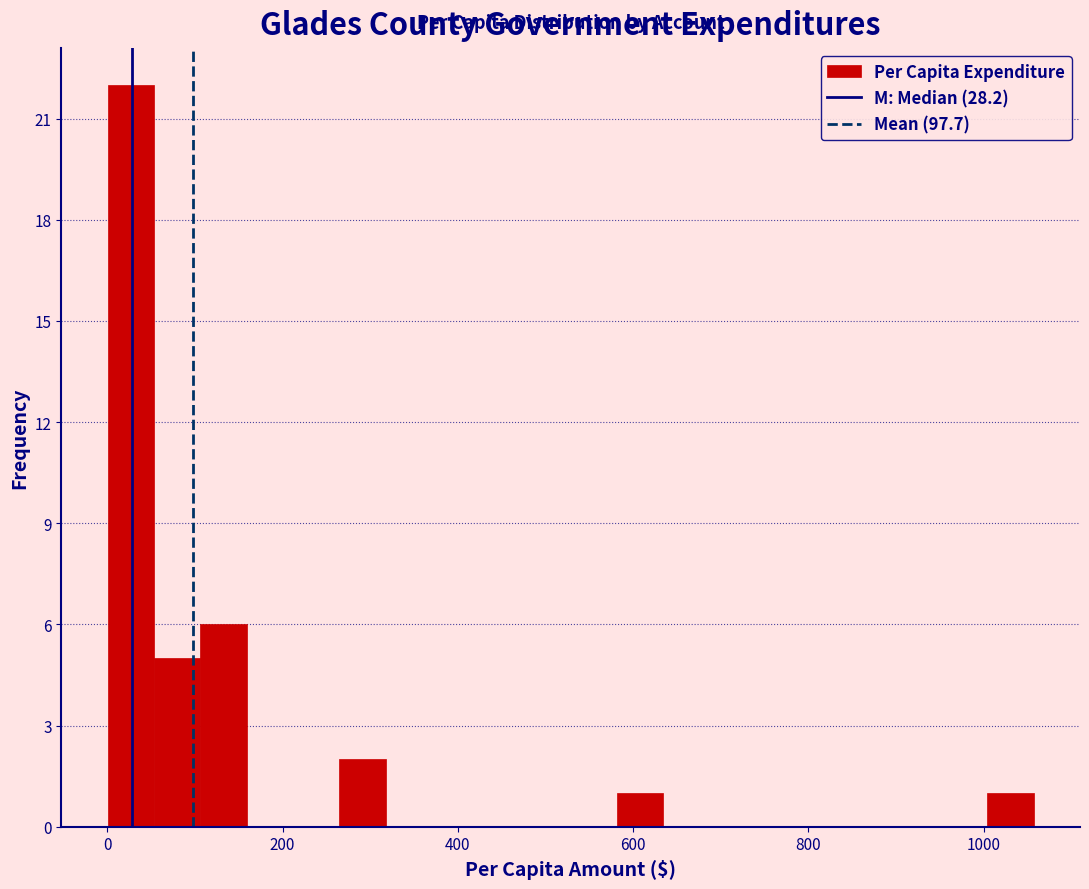

Around what value on the x-axis is the tallest bar? Give the approximate position of its centre, as read against the axis.

20